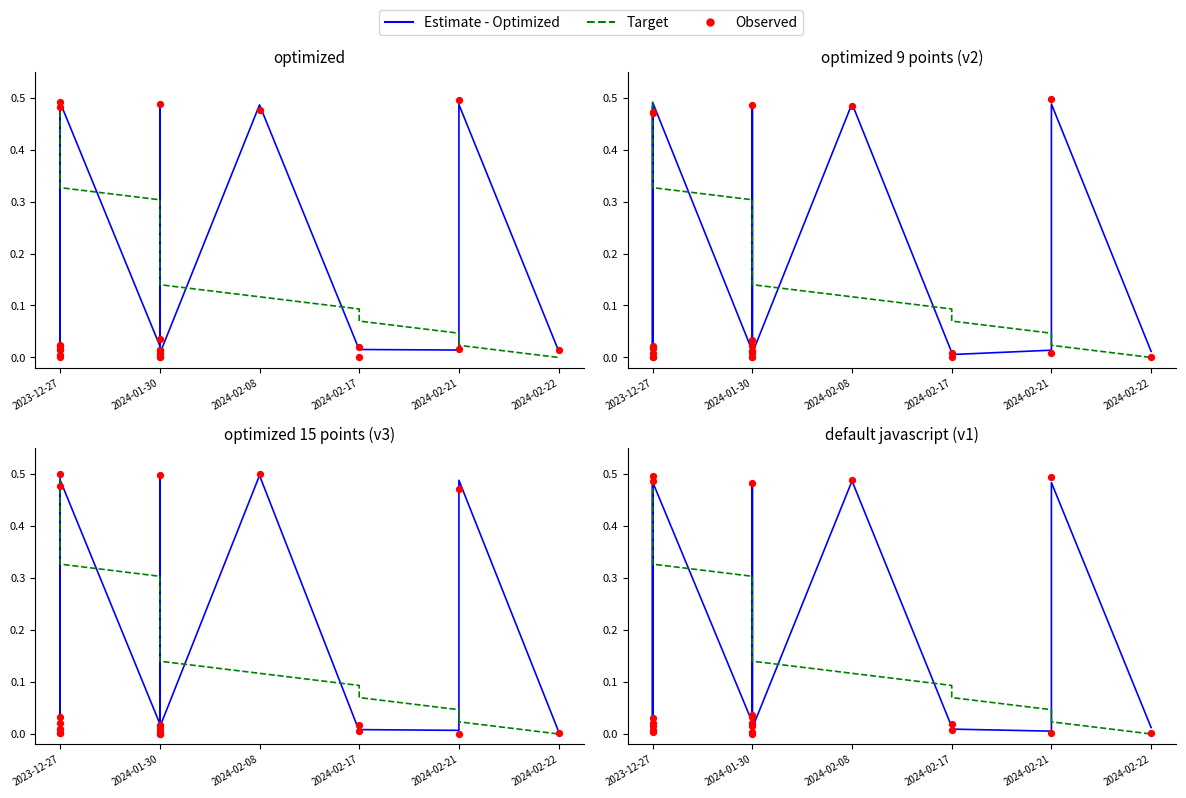

Which series reaches the minimum Y coordinate?

Target